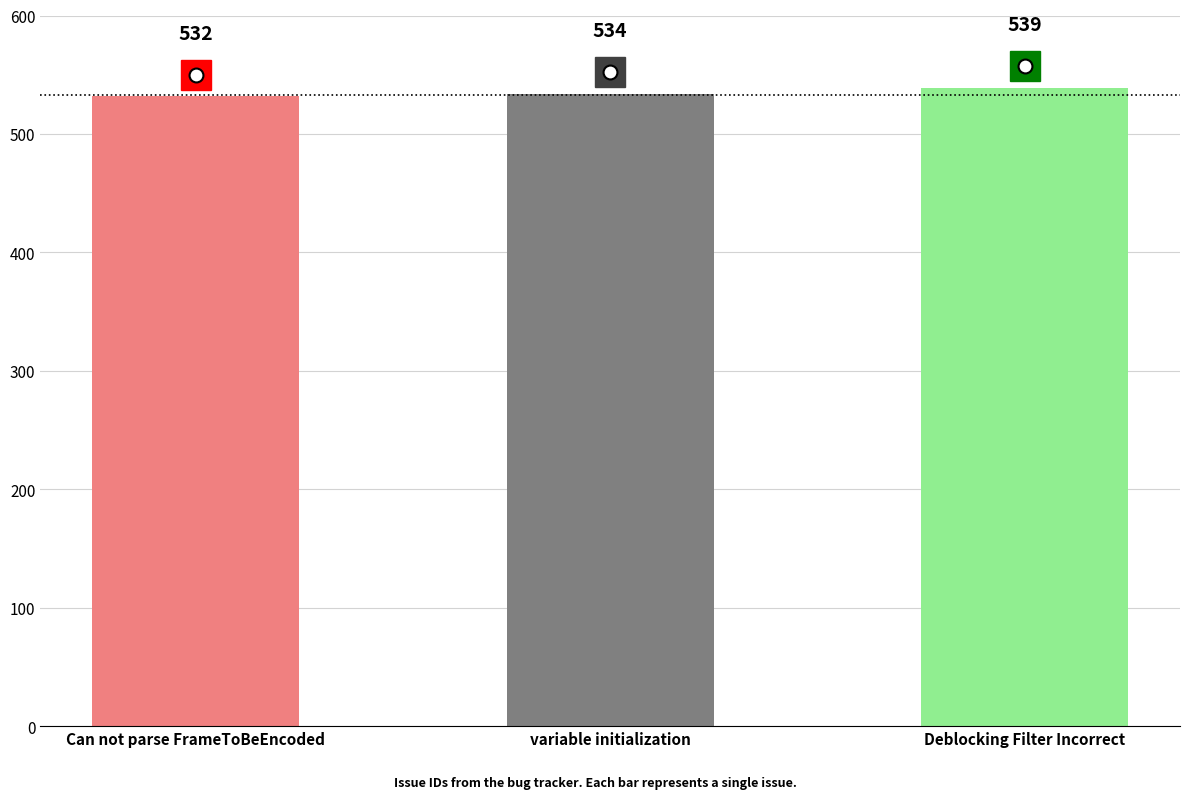

At which label is the value closest to 535?

variable initialization